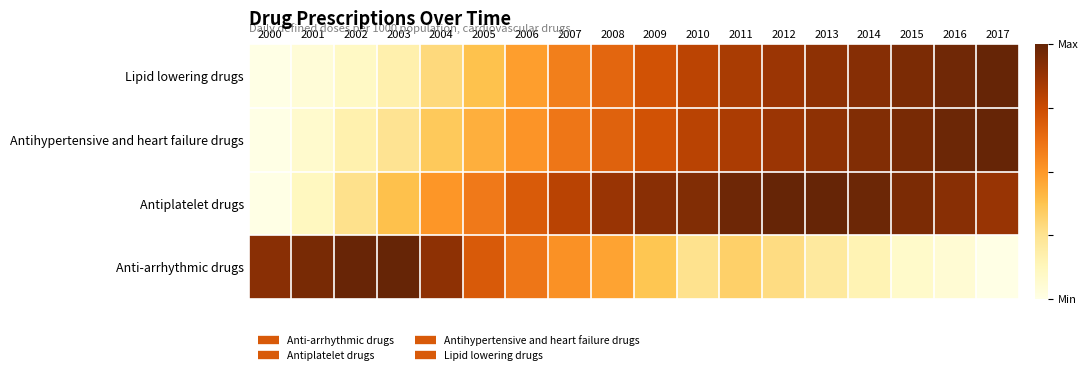

Reading right to left, extract all data points from this chart.

Anti-arrhythmic drugs: 2017=0.0	2016=0.1	2015=0.1	2014=0.1	2013=0.2	2012=0.3	2011=0.3	2010=0.3	2009=0.4	2008=0.5	2007=0.5	2006=0.6	2005=0.7	2004=0.9	2003=1.0	2002=1.0	2001=1.0	2000=0.9
Antiplatelet drugs: 2017=0.9	2016=0.9	2015=0.9	2014=1.0	2013=1.0	2012=1.0	2011=1.0	2010=0.9	2009=0.9	2008=0.9	2007=0.8	2006=0.7	2005=0.6	2004=0.5	2003=0.4	2002=0.3	2001=0.1	2000=0.0
Antihypertensive and heart failure drugs: 2017=1.0	2016=1.0	2015=1.0	2014=0.9	2013=0.9	2012=0.9	2011=0.8	2010=0.8	2009=0.7	2008=0.7	2007=0.6	2006=0.5	2005=0.4	2004=0.4	2003=0.2	2002=0.2	2001=0.1	2000=0.0
Lipid lowering drugs: 2017=1.0	2016=1.0	2015=0.9	2014=0.9	2013=0.9	2012=0.9	2011=0.8	2010=0.8	2009=0.7	2008=0.7	2007=0.6	2006=0.5	2005=0.4	2004=0.3	2003=0.2	2002=0.1	2001=0.0	2000=0.0